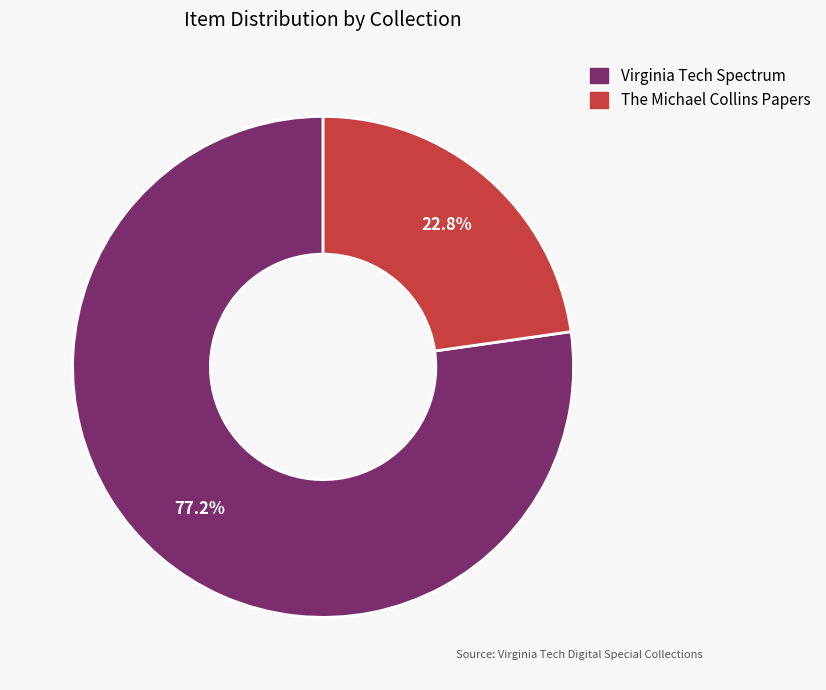

What is the total percentage of Virginia Tech Spectrum and The Michael Collins Papers?

100.0%